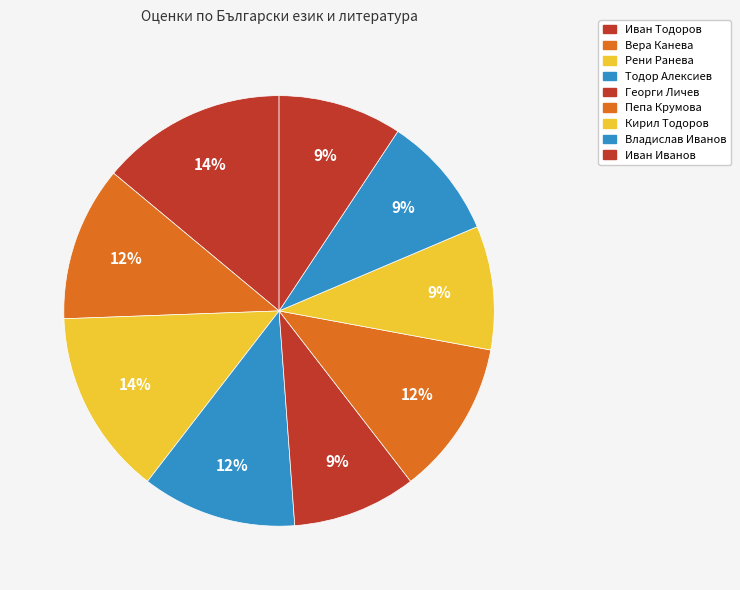

How many segments does this pie chart have?

9